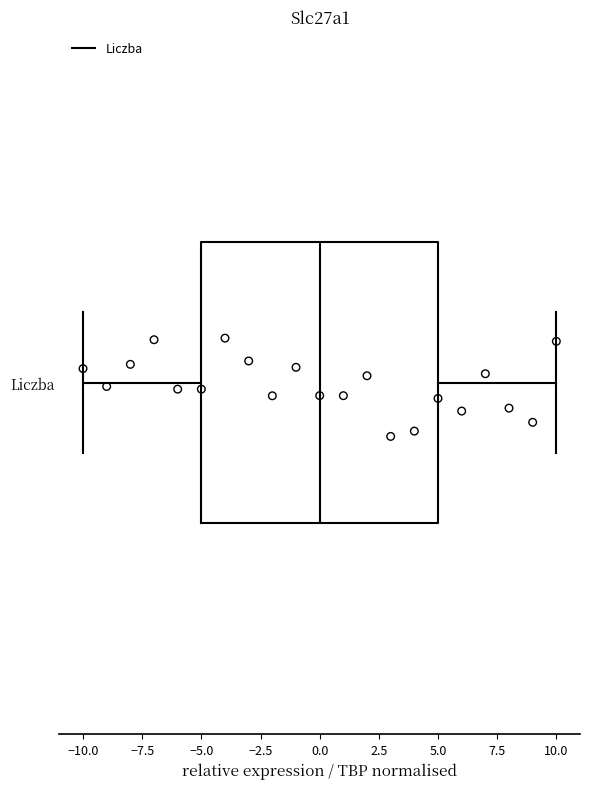

Read this box plot against the x-axis: the position of the median line, the range covered by the box, and the ends of both whiskers. The values are not printed on the chart, so give them approximately, as read against the axis.

median 0, box -5 to 5, whiskers -10 to 10